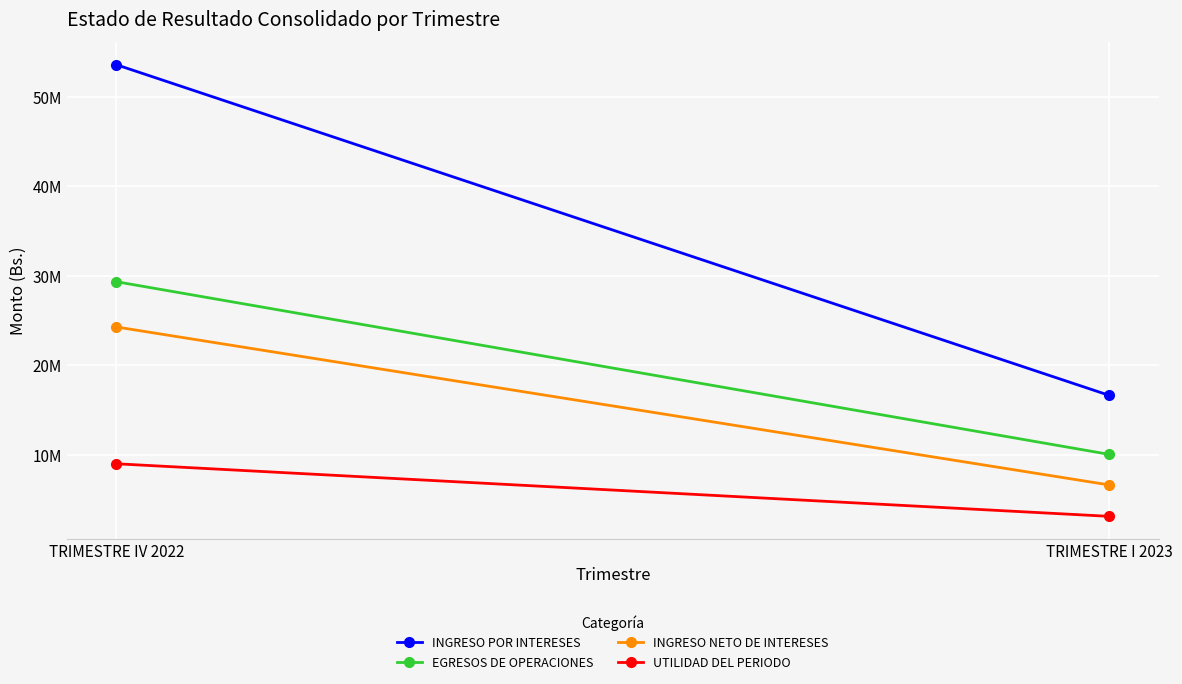

Which series has the largest range (max minus min)?

INGRESO POR INTERESES